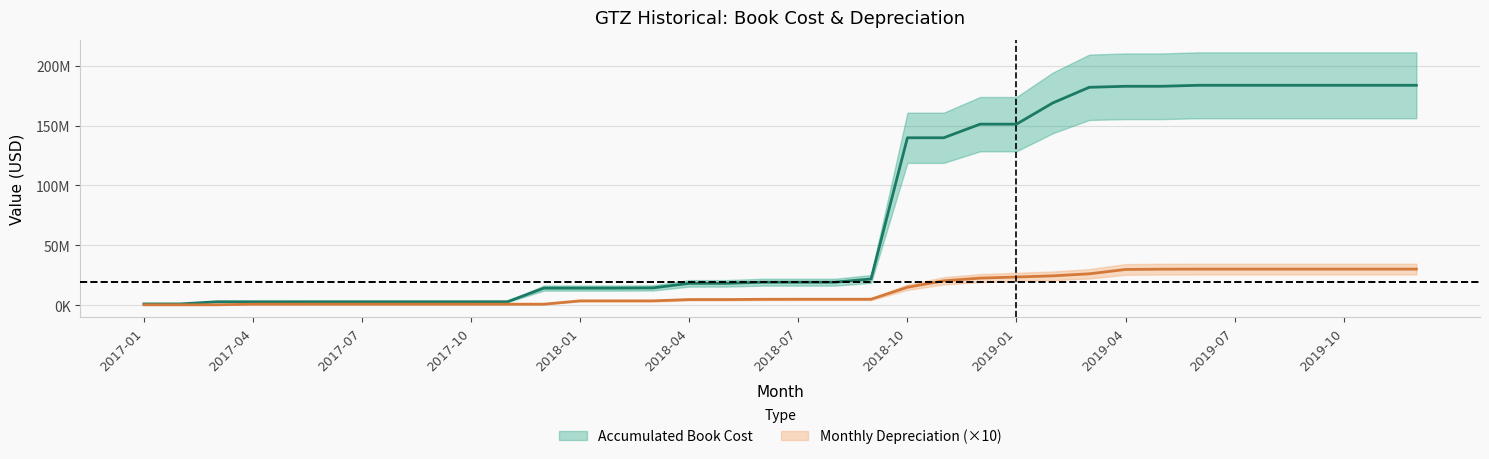

True or false: Monthly Depreciation has a value of 52931567.9 at 2019-08.

False